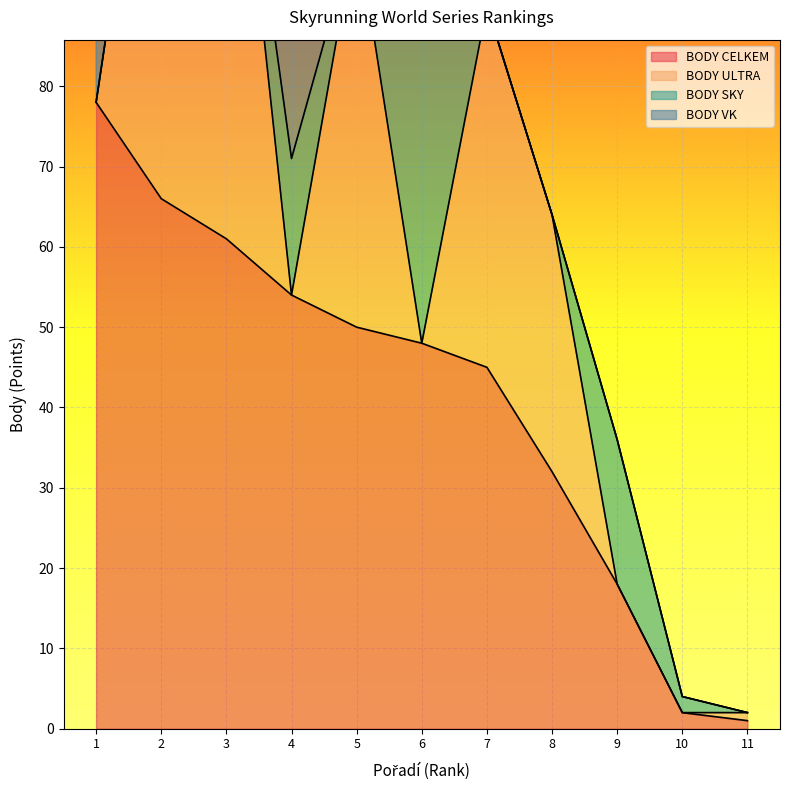

Rank the series at 8 from lowest to highest value.

BODY SKY, BODY VK, BODY CELKEM, BODY ULTRA